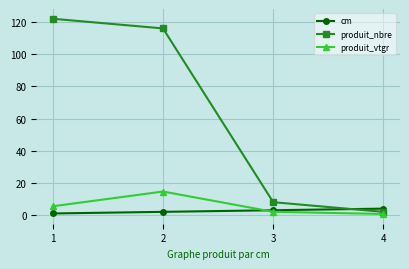

Is it true that produit_nbre equals 2.0 at 4?

True